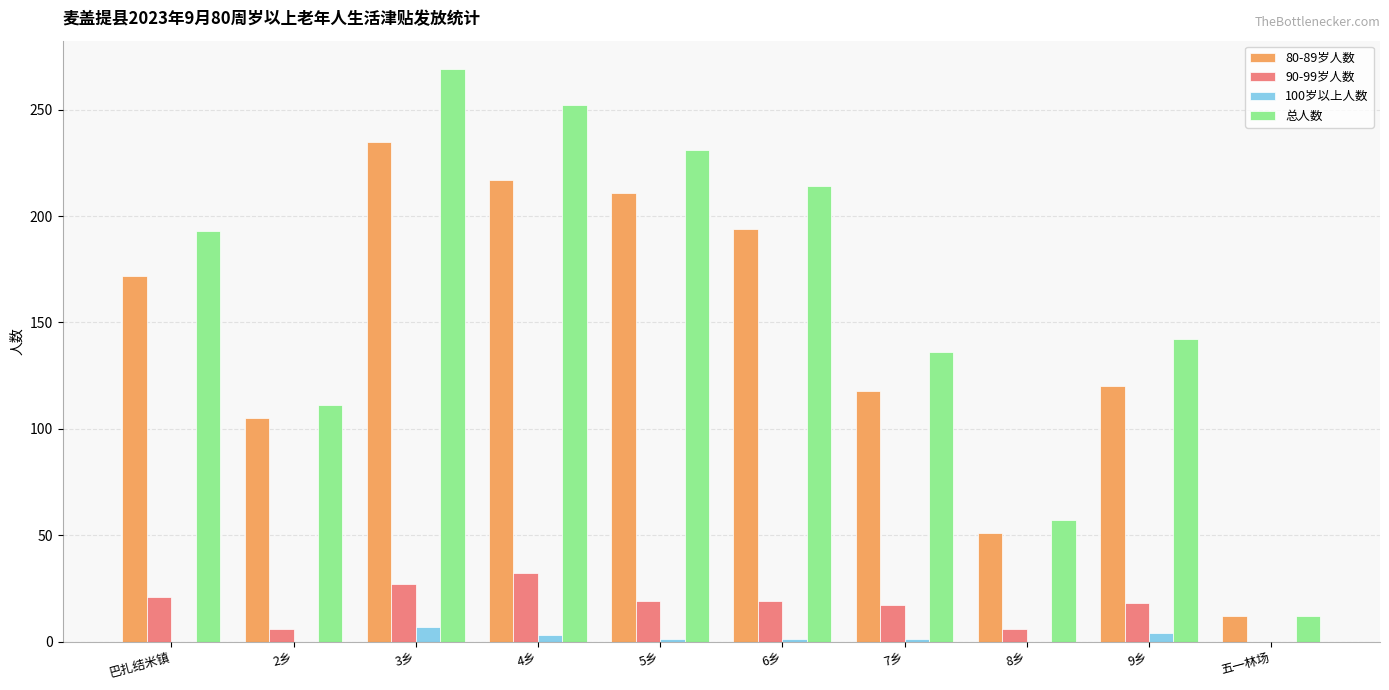

Between 巴扎结米镇 and 8乡, which series saw the biggest shift?

总人数